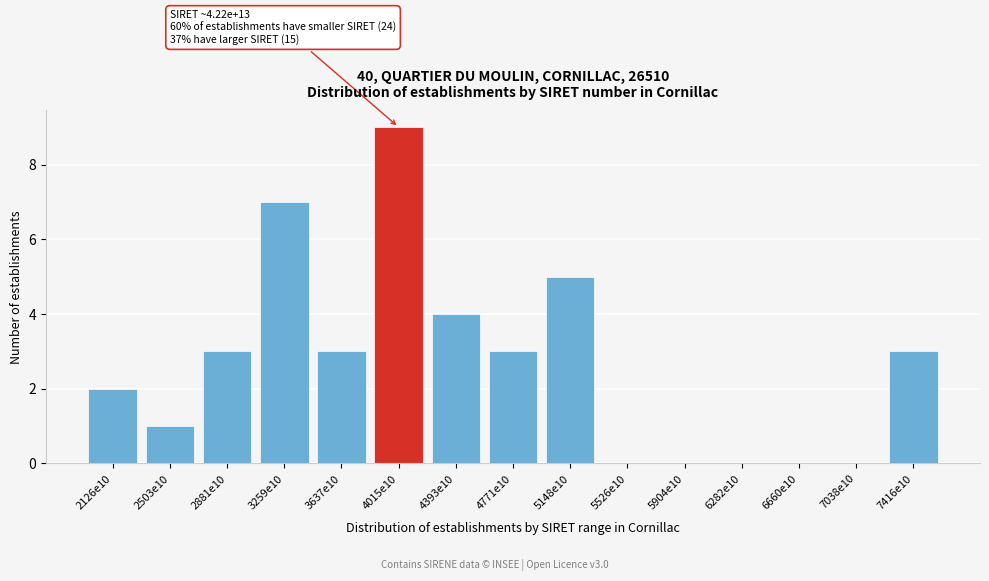

The value at 3259e10 is 11. True or false?

False